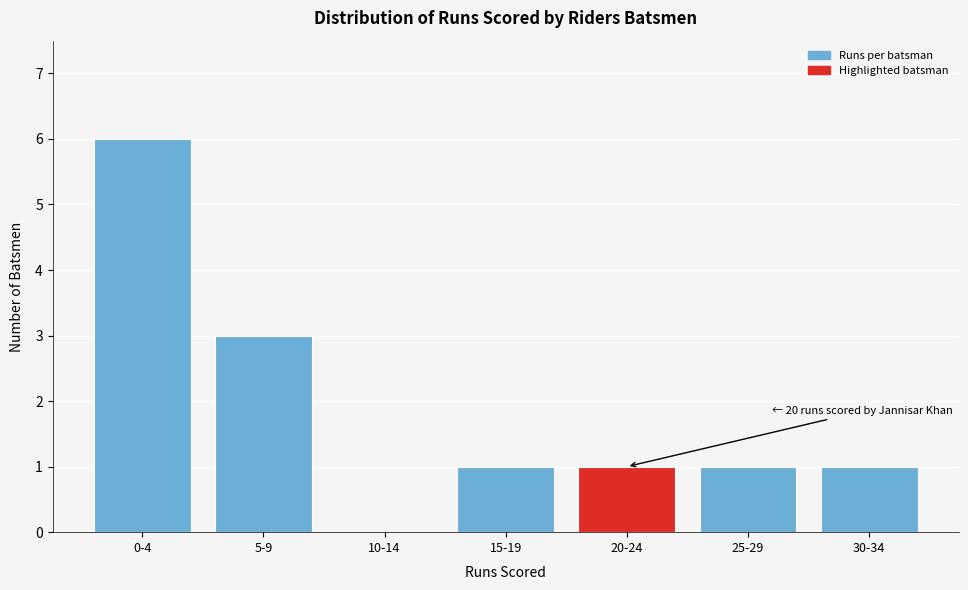

Reading left to right, list all the values displayed in this chart.

0-4=6	5-9=3	10-14=0	15-19=1	20-24=1	25-29=1	30-34=1